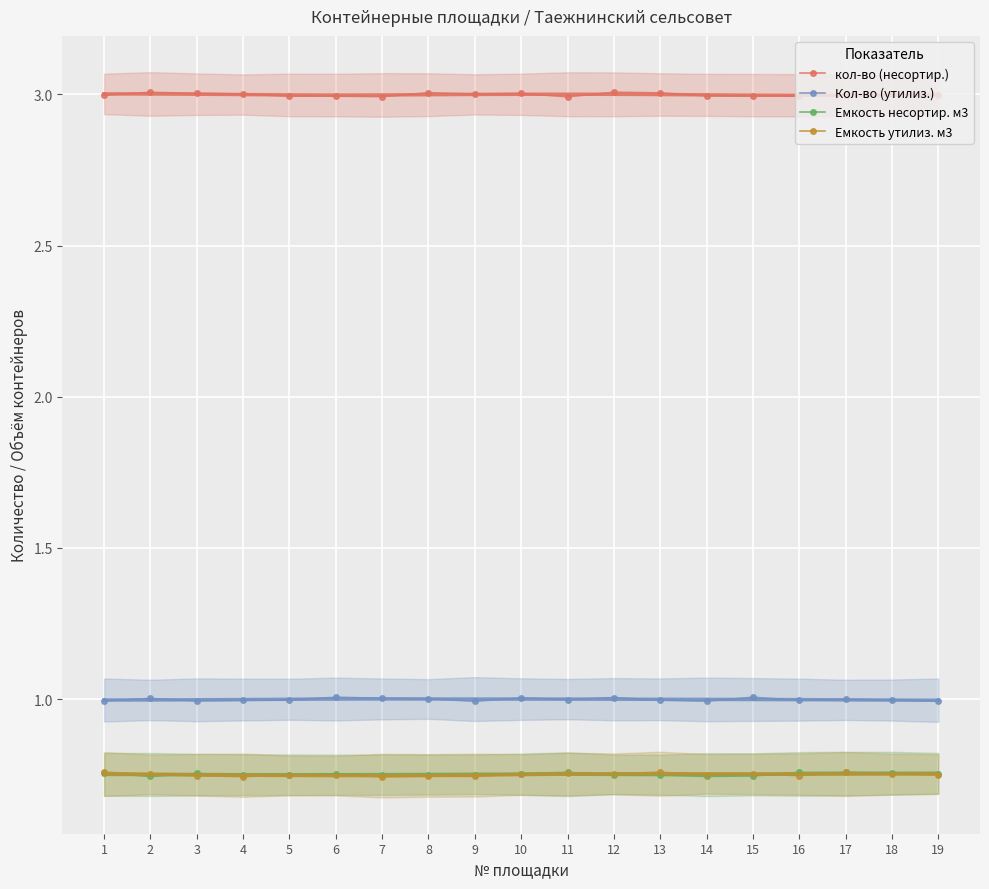

True or false: кол-во (несортир.) and Кол-во (утилиз.) intersect in this chart.

False